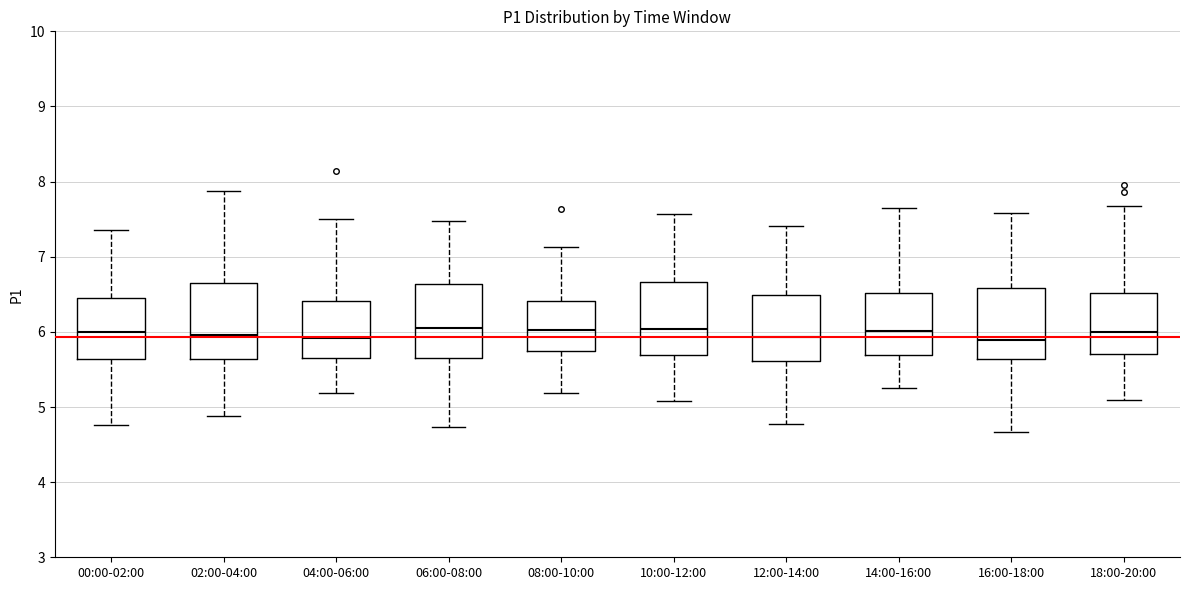

Where is the upper edge of the box for 04:00-06:00 on the y-axis? The values are not printed on the chart, so give them approximately, as read against the axis.

6.4